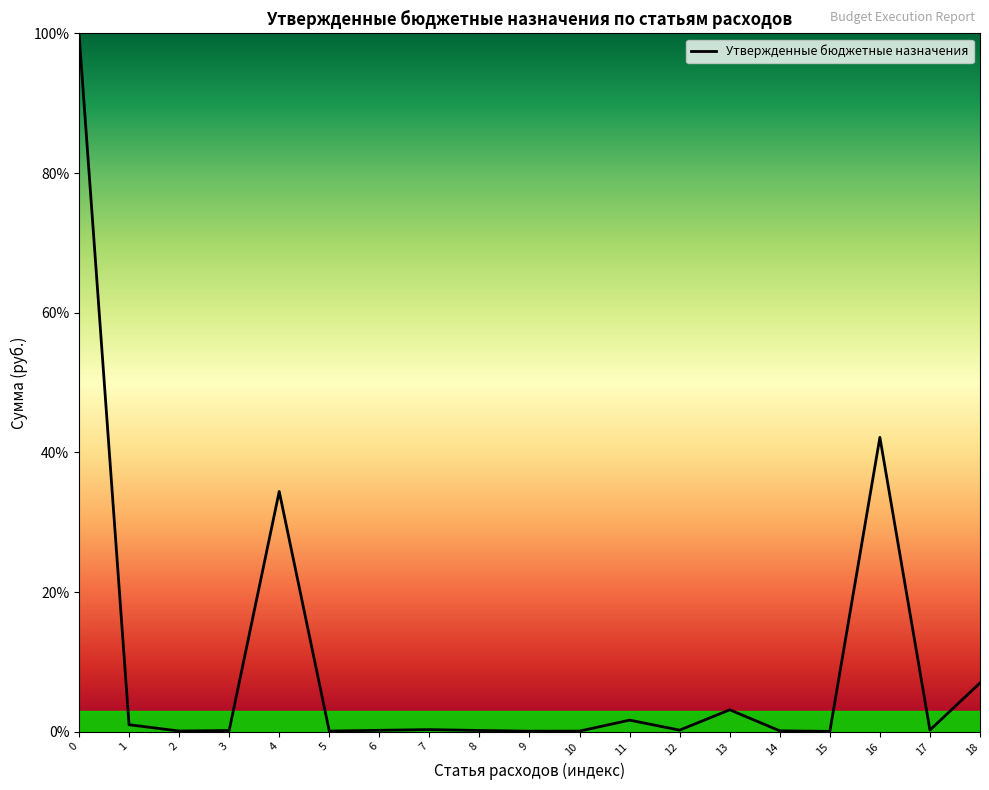

Does the chart display data point markers on the line(s)?

No